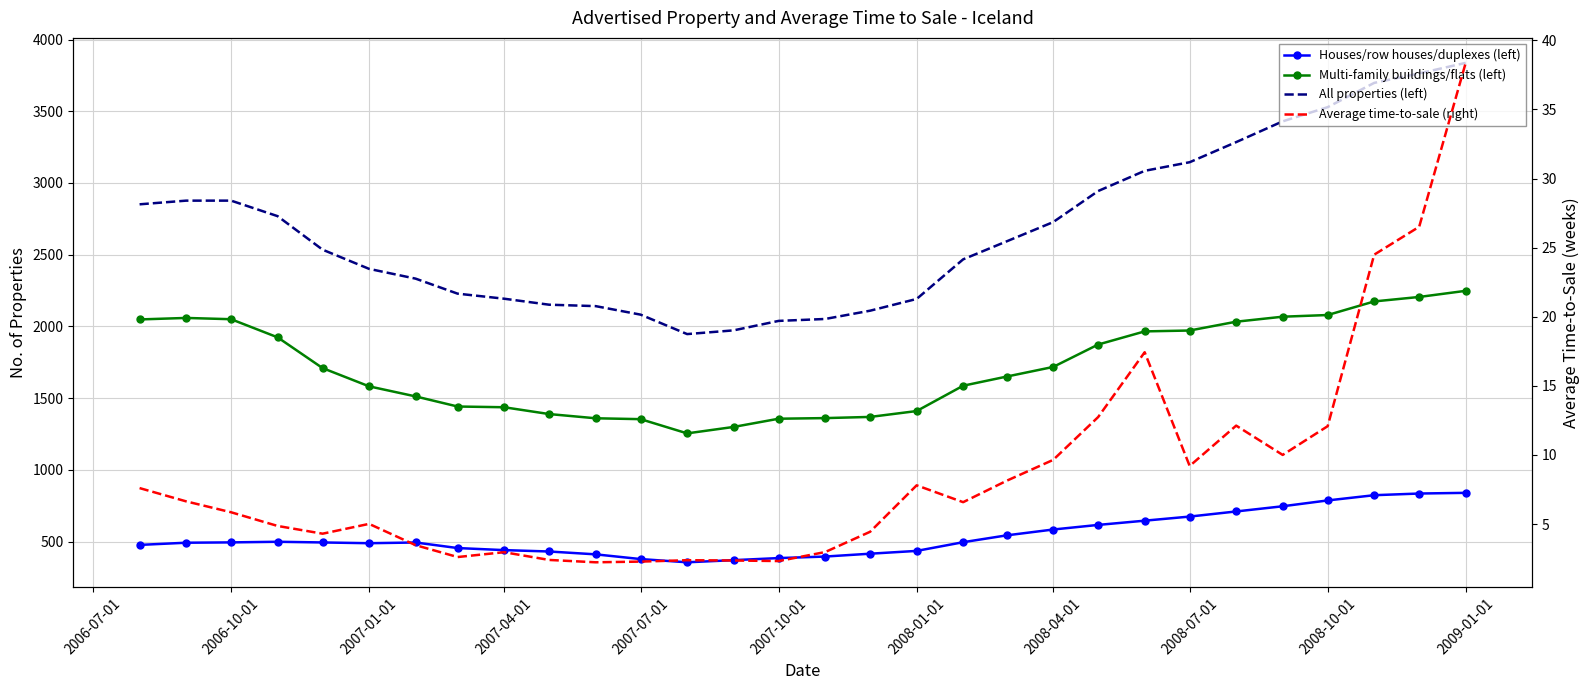

At how many categories does at least one series exceed 3834?

1